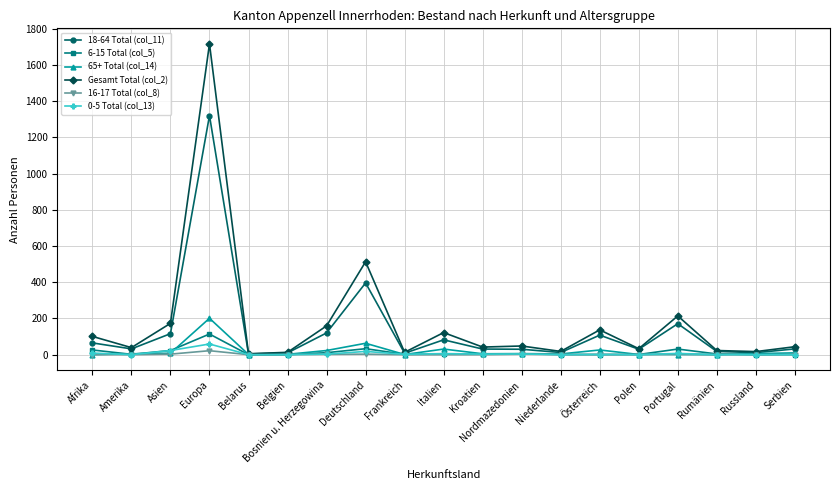

At which label does 18-64 Total (col_11) reach its peak?

Europa